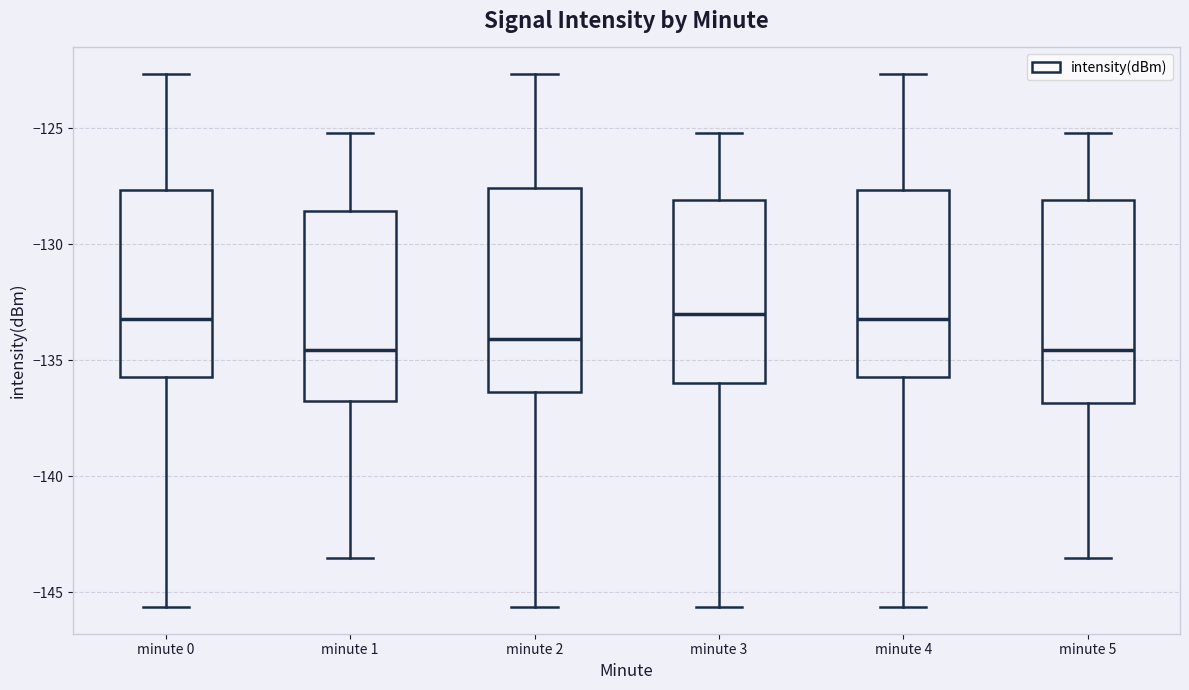

Reading left to right, transcribe this box plot: for each box, give where its median line is, the range the box spans, and where its two whiskers end, as read against the y-axis. The values are not printed on the chart, so give them approximately, as read against the axis.

minute 0: median -133.0, box -135.5 to -127.5, whiskers -145.5 to -122.5
minute 1: median -134.5, box -136.5 to -128.5, whiskers -143.5 to -125.0
minute 2: median -134.0, box -136.5 to -127.5, whiskers -145.5 to -122.5
minute 3: median -133.0, box -136.0 to -128.0, whiskers -145.5 to -125.0
minute 4: median -133.0, box -135.5 to -127.5, whiskers -145.5 to -122.5
minute 5: median -134.5, box -137.0 to -128.0, whiskers -143.5 to -125.0